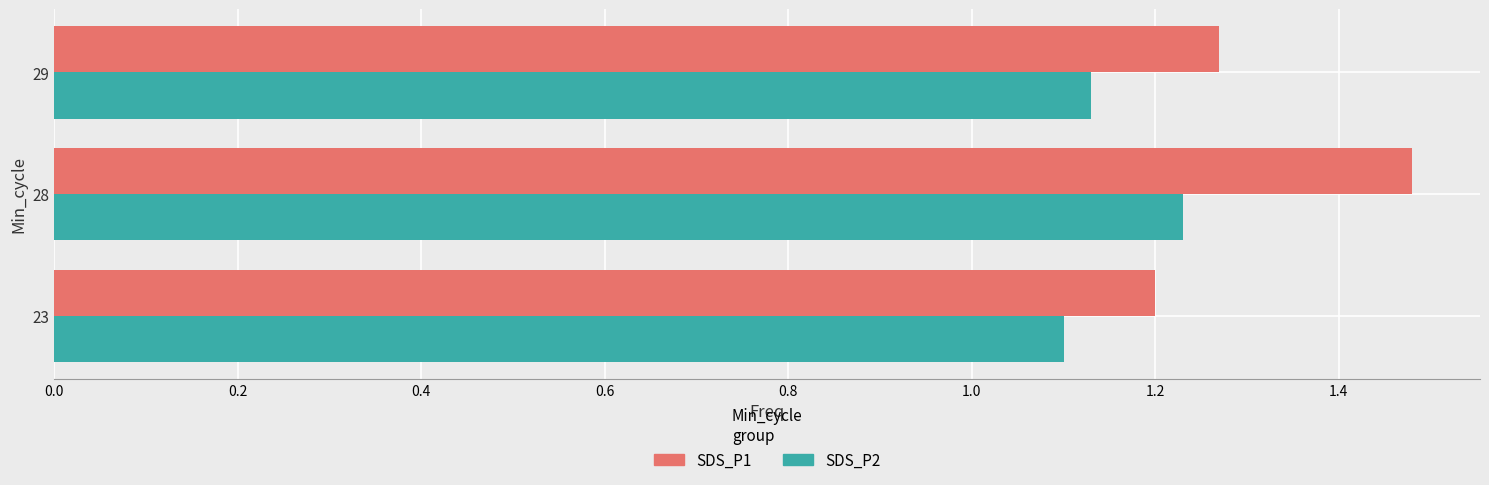

At 28, list the series in order from largest to smallest.

SDS_P1, SDS_P2